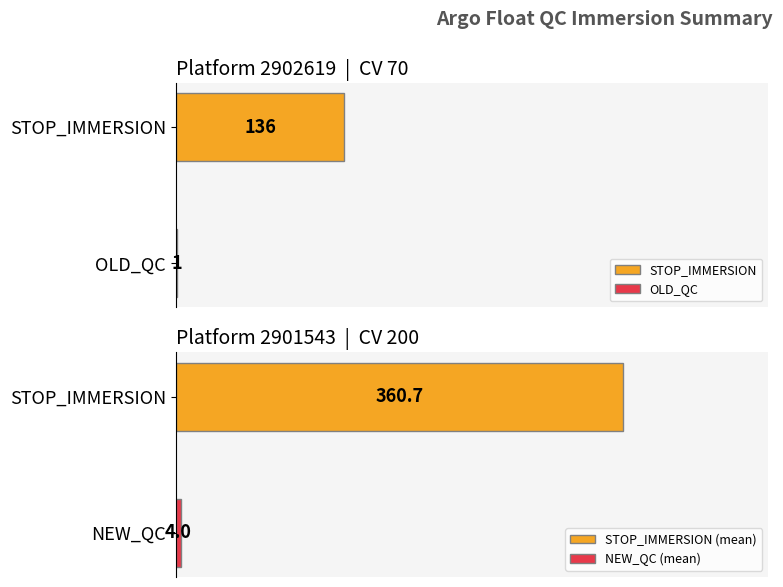

How many groups of bars are there?

4